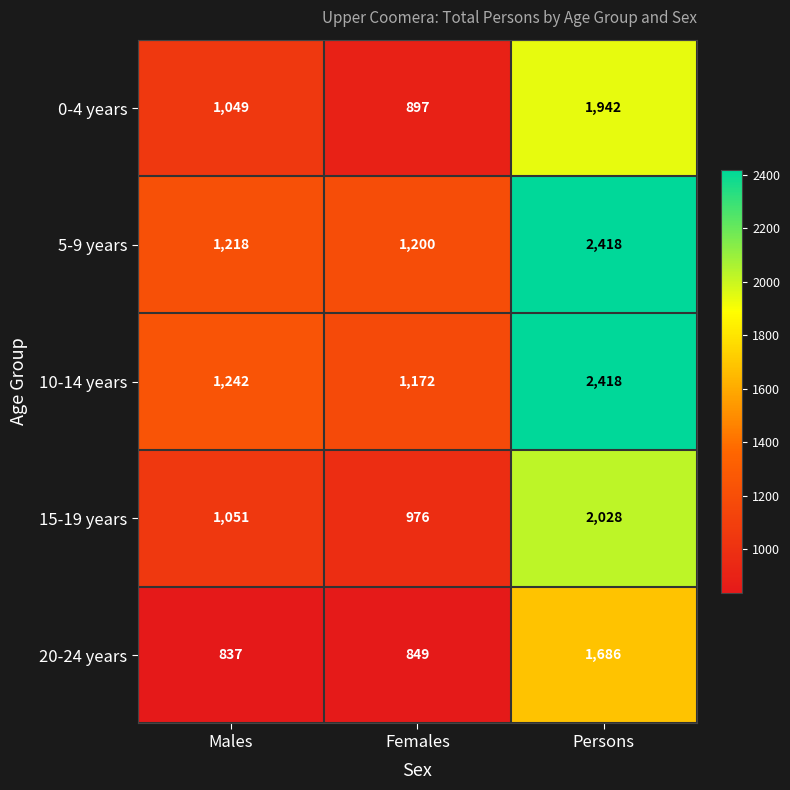

Between Females and Persons, which series saw the biggest shift?

10-14 years